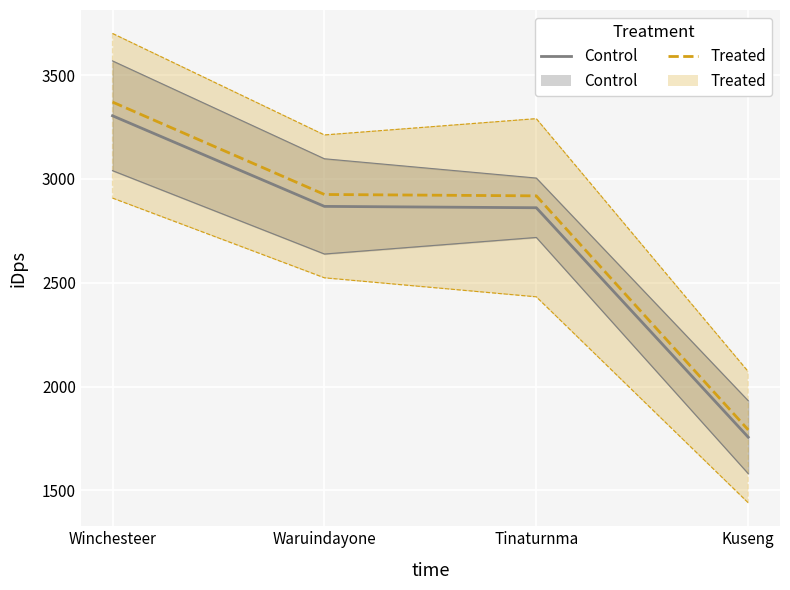

What are all the series names shown in the legend?

Control, Treated